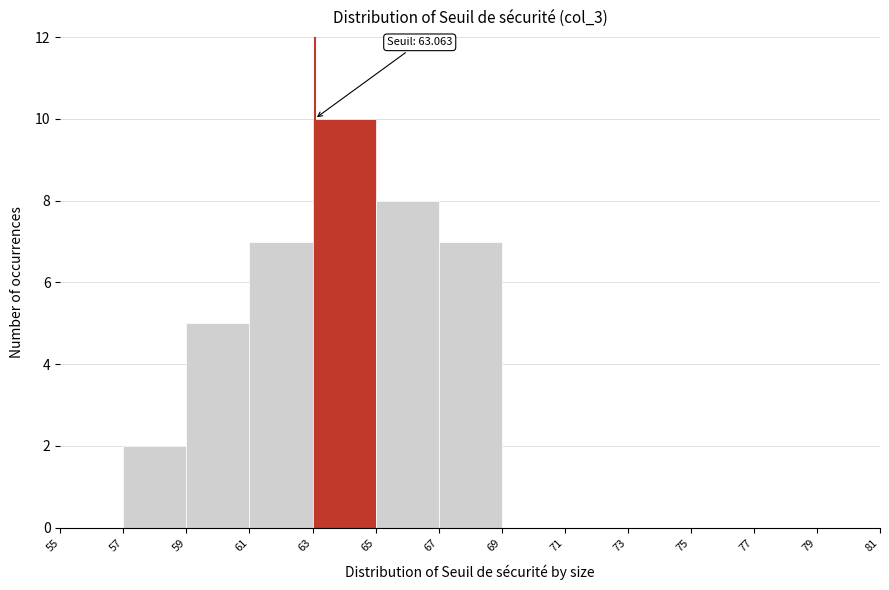

Over which range of the x-axis is the bar tallest?

63 to 65